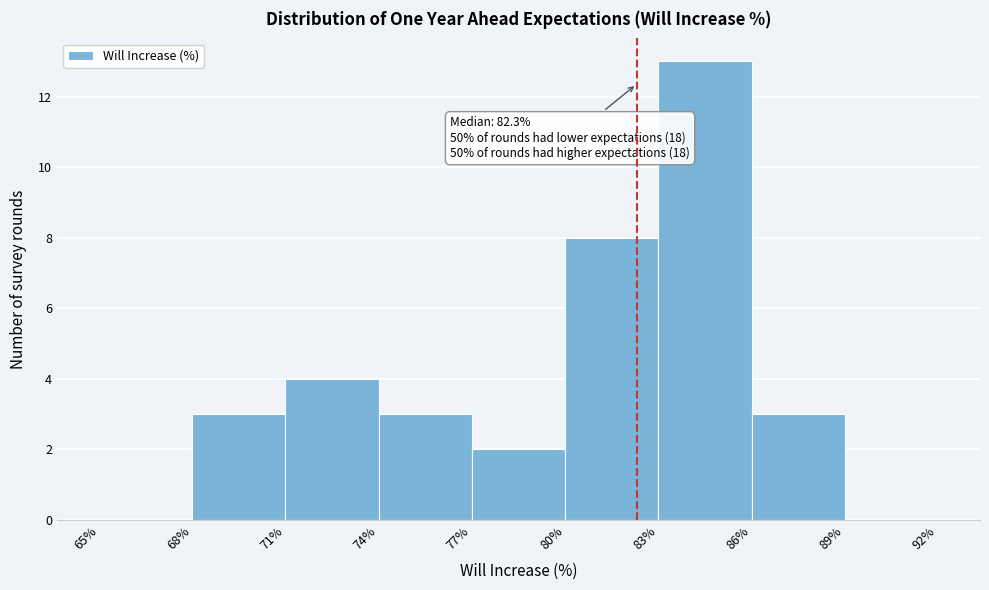

Over which range of the x-axis is the bar tallest?

83% to 86%